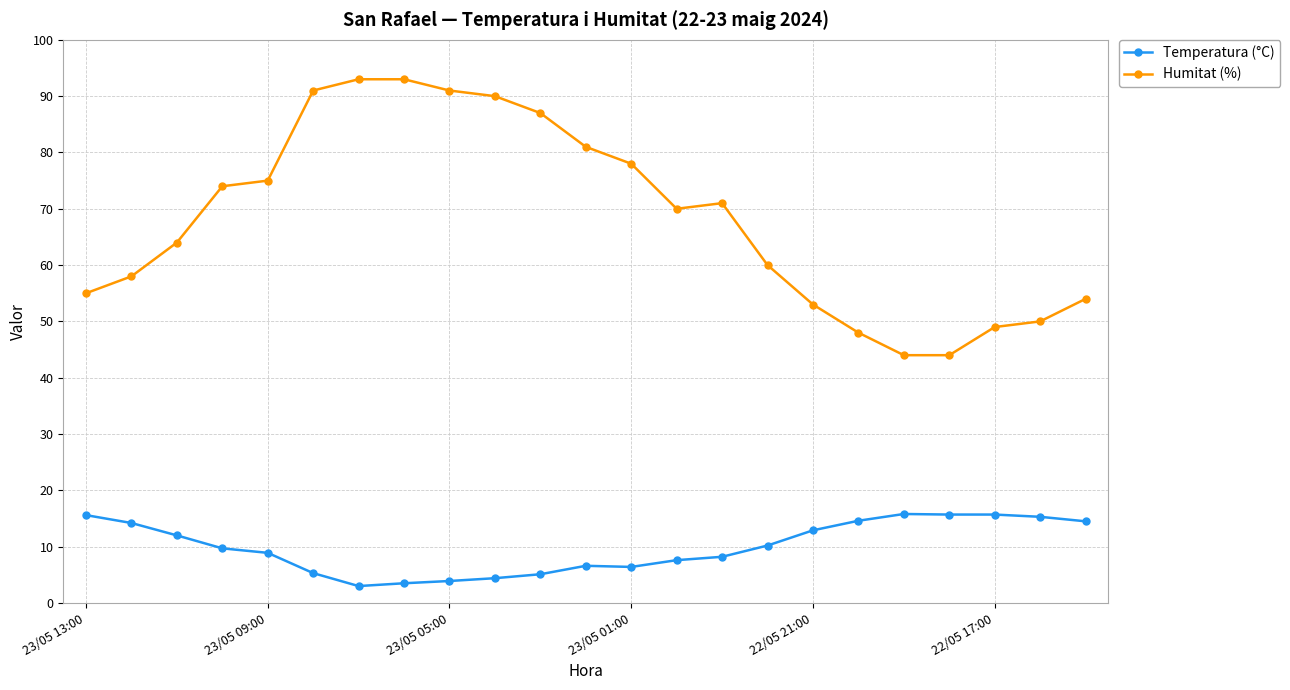

Which series has the largest total across all categories?

Humitat (%)